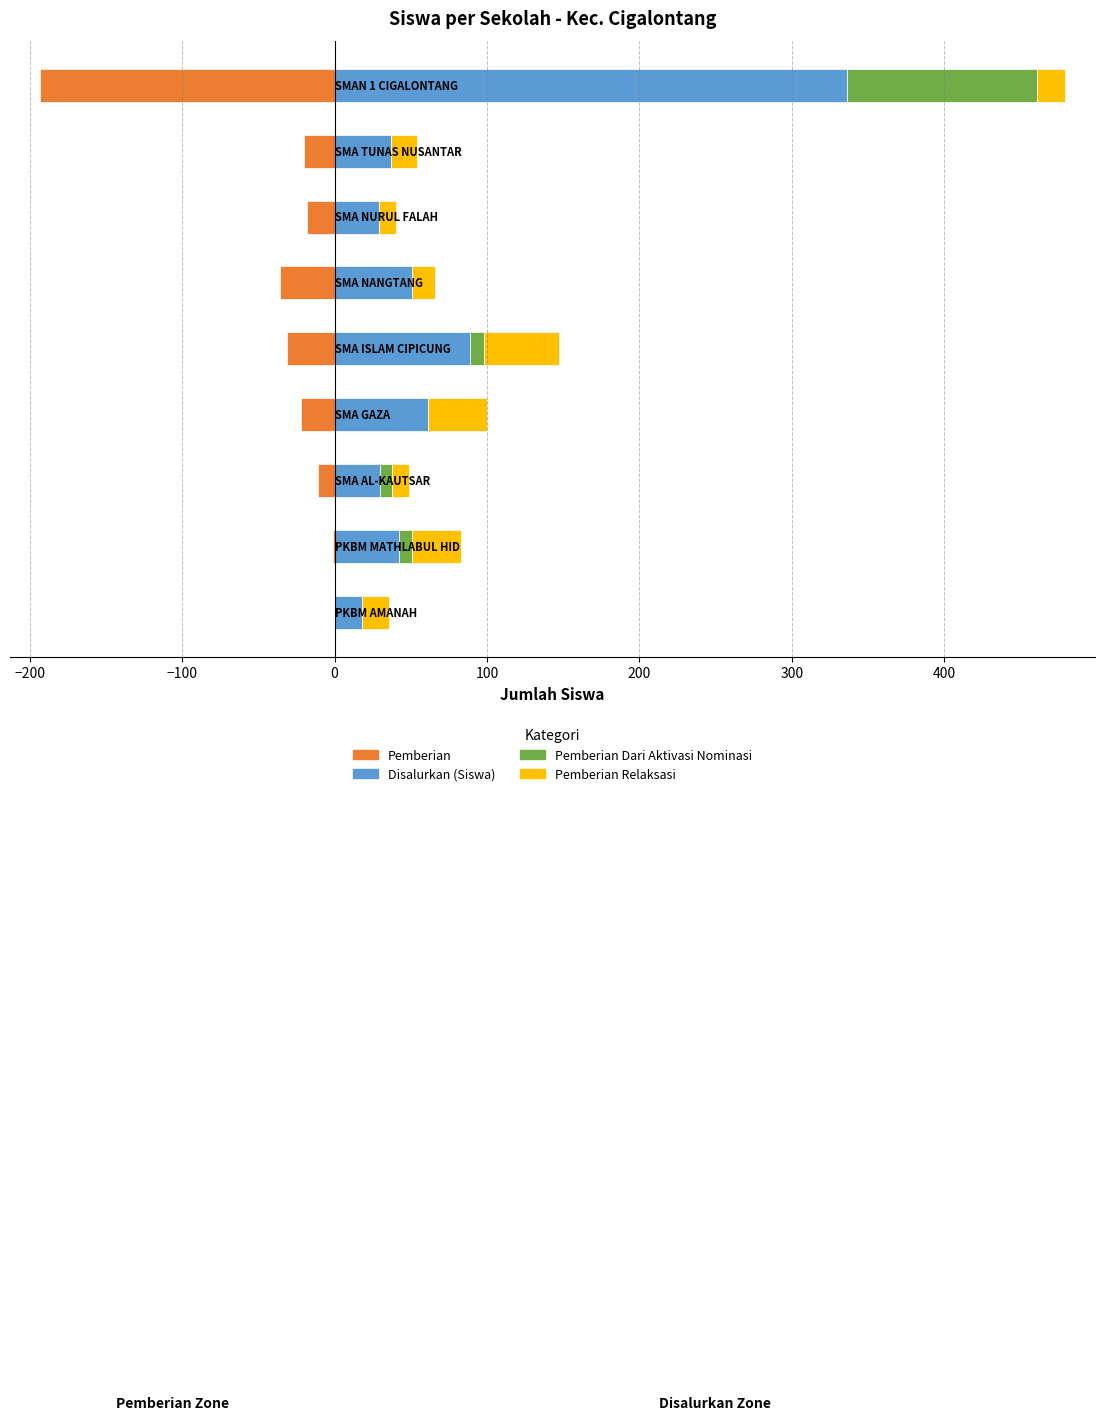

What is the minimum value shown in the chart?

-193